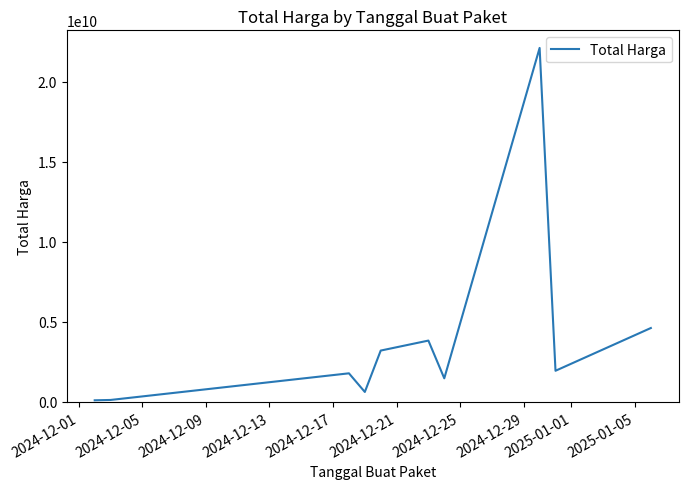

What is the difference between the maximum and minimum values?

22015242933.3